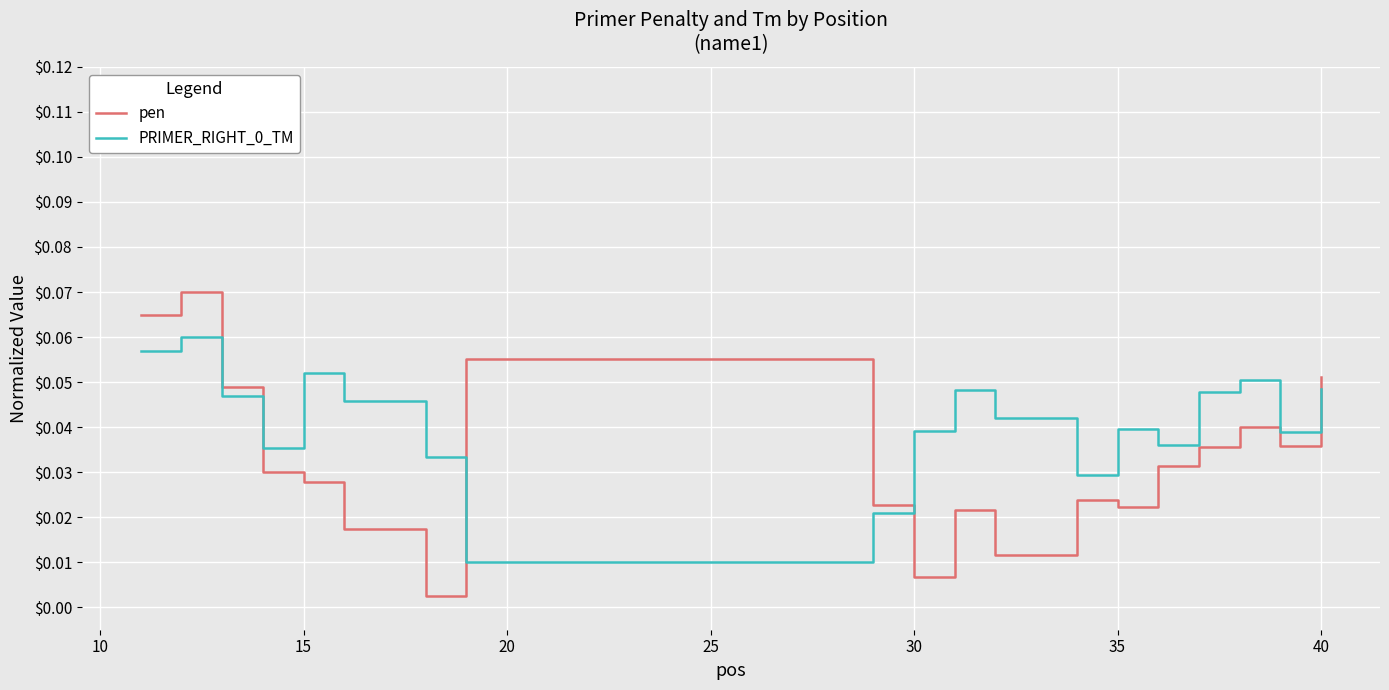

Which series ends up on top after the final intersection of pen and PRIMER_RIGHT_0_TM?

pen